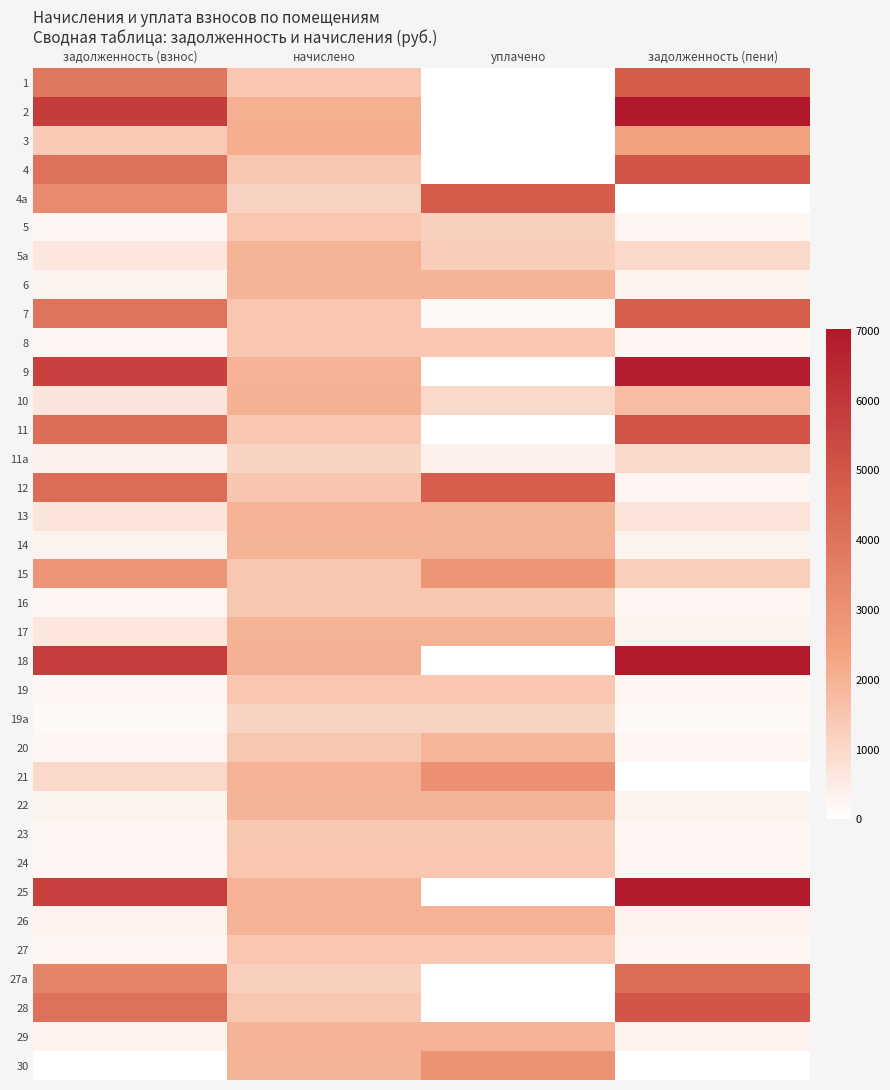

Which has a higher value, начислено or задолженность (пени)?

задолженность (пени)